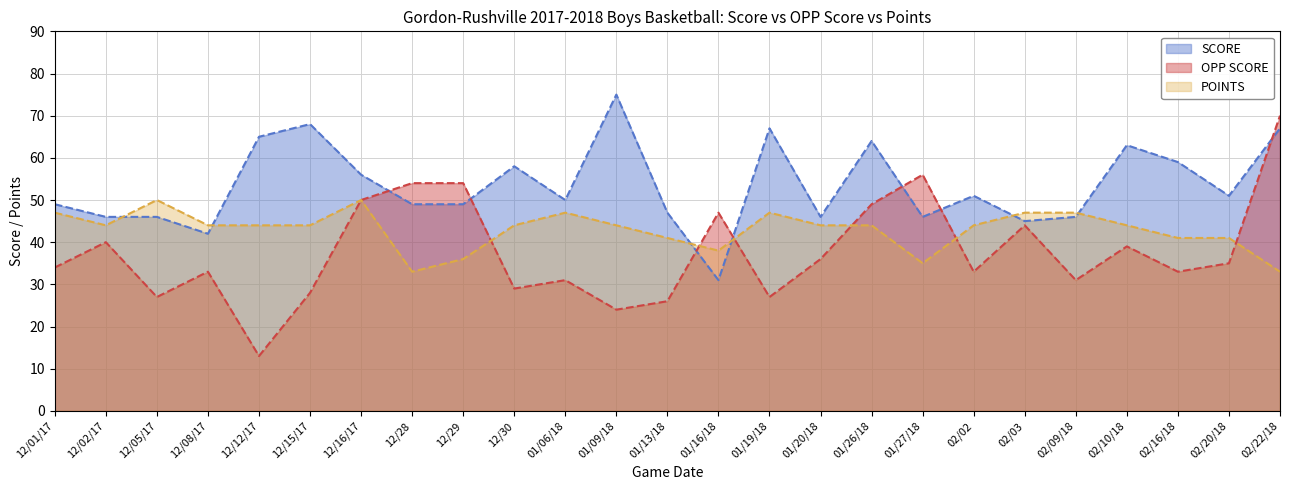

Which has a higher value, 12/08/17 or 02/02?

02/02